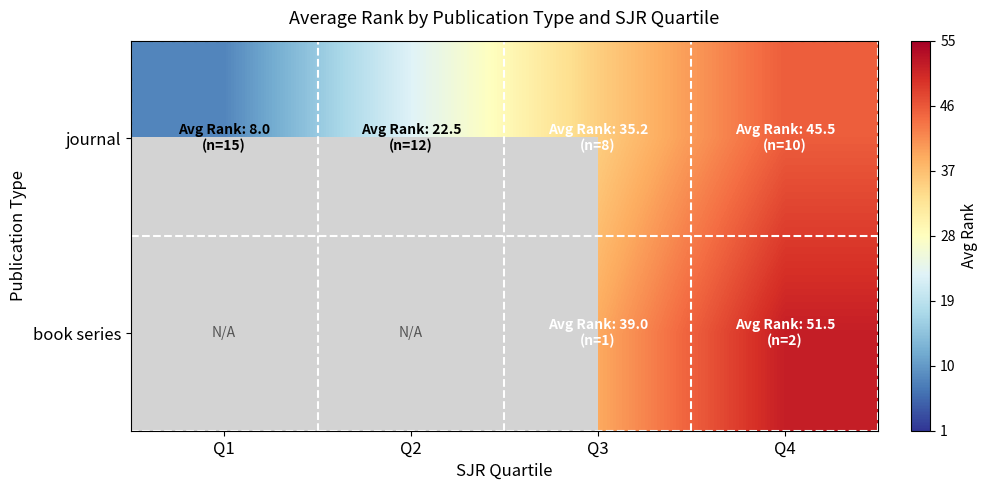

Which series changed the most between Q3 and Q4?

book series